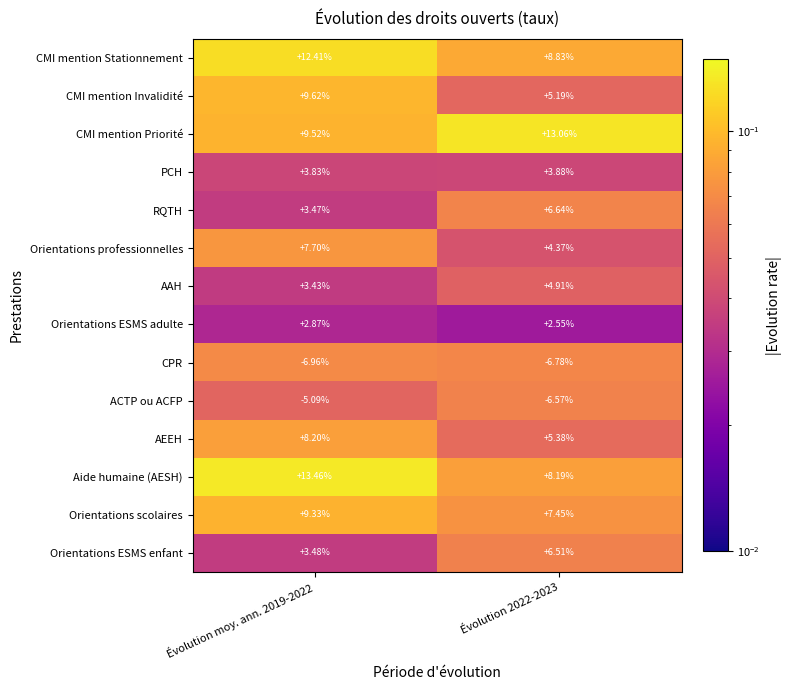

Is the value of ACTP ou ACFP at Évolution moy. ann. 2019-2022 greater than the value of CMI mention Invalidité at Évolution 2022-2023?

No